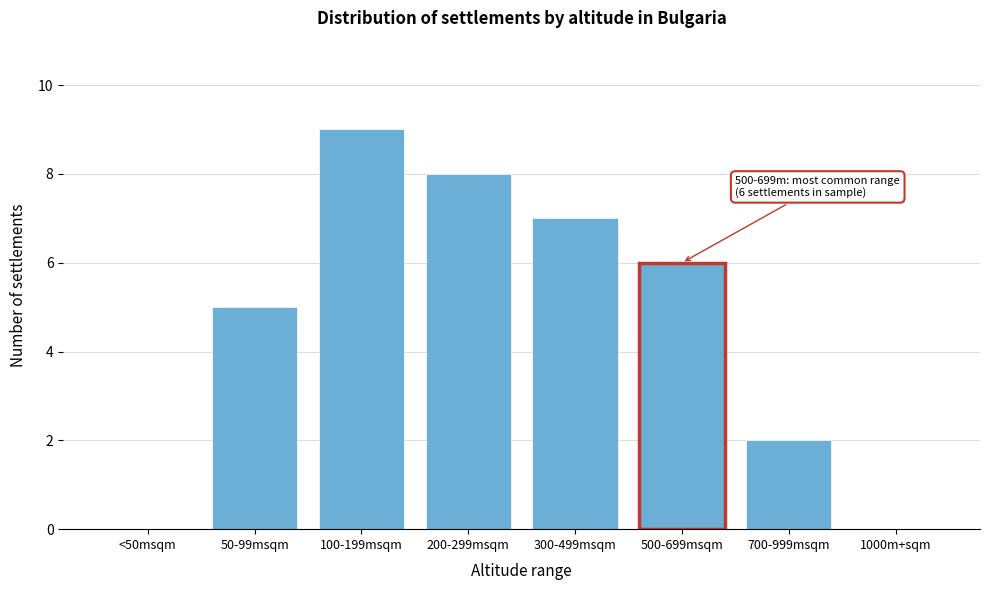

Reading right to left, list all the values displayed in this chart.

1000m+sqm=0	700-999msqm=2	500-699msqm=6	300-499msqm=7	200-299msqm=8	100-199msqm=9	50-99msqm=5	<50msqm=0